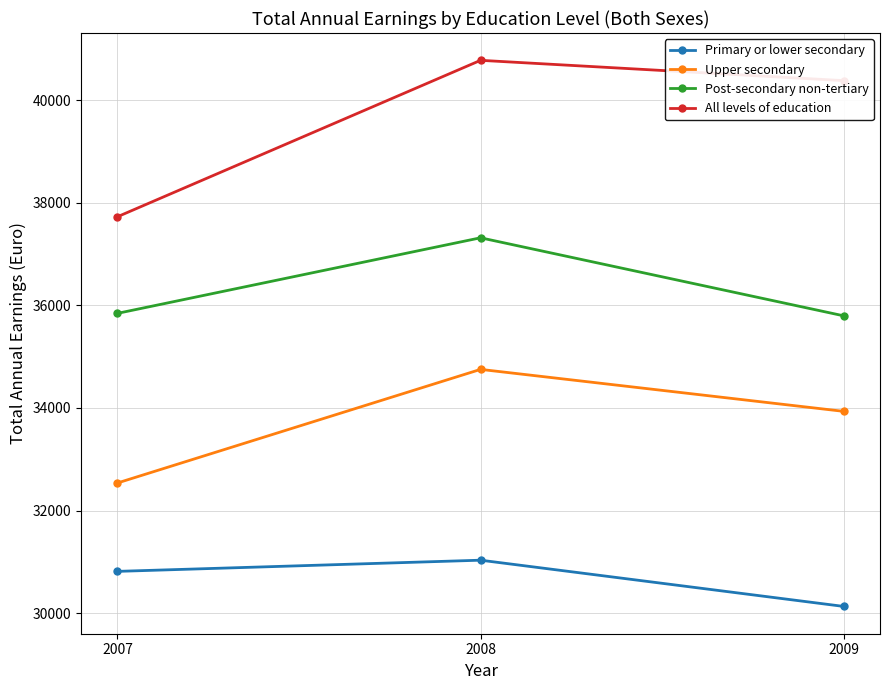

Reading left to right, transcribe all the data shown in this chart.

Primary or lower secondary: 30814	31032	30131
Upper secondary: 32537	34751	33933
Post-secondary non-tertiary: 35843	37316	35795
All levels of education: 37726	40775	40379